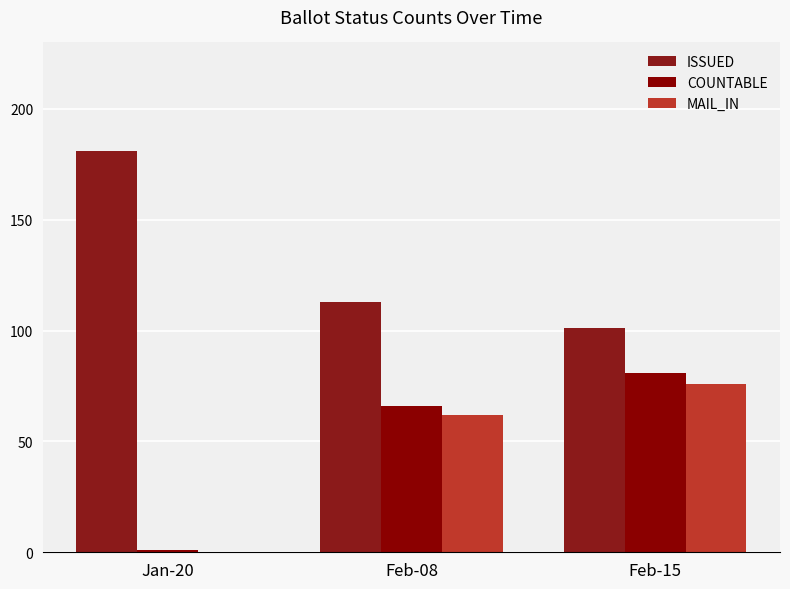

What is the label of the 3rd bar from the right?

Jan-20